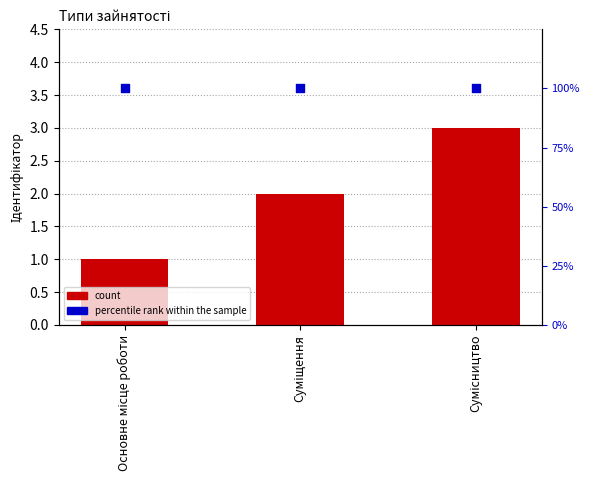

At which category is the sum across all series the highest?

Сумісництво